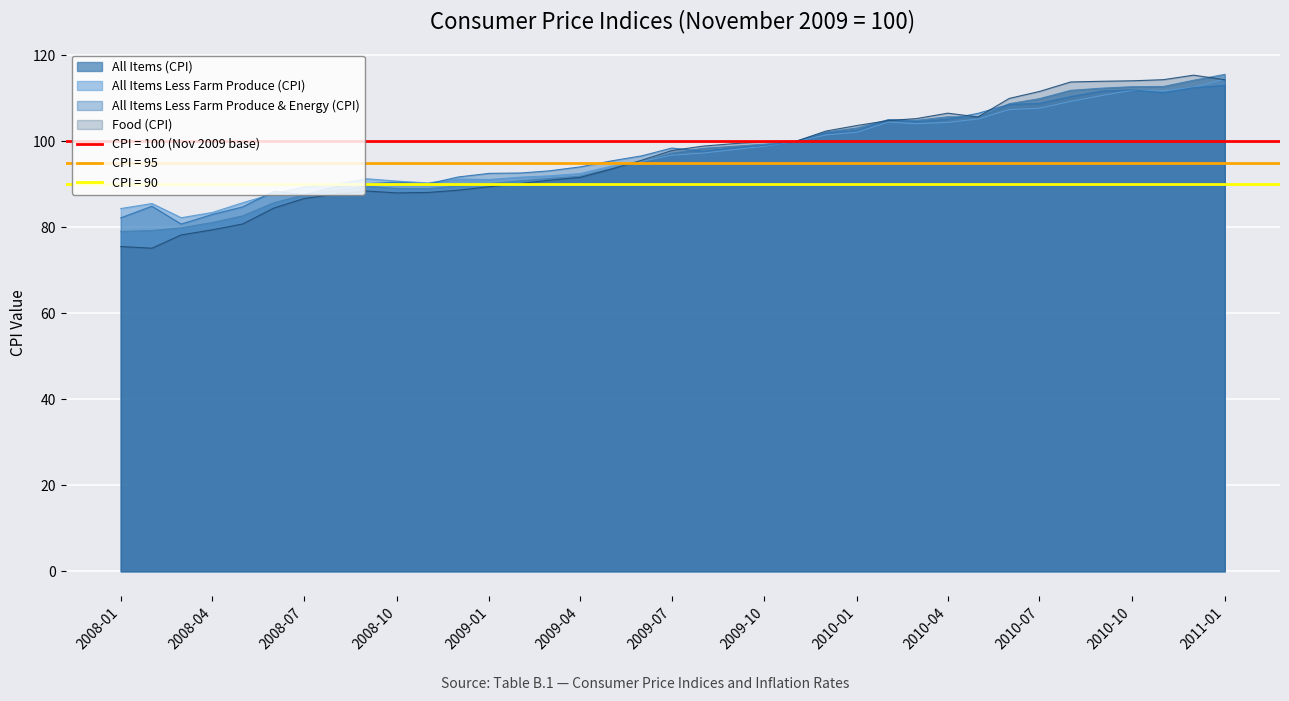

At which category does All Items Less Farm Produce (CPI) reach its first local peak?

2008-02